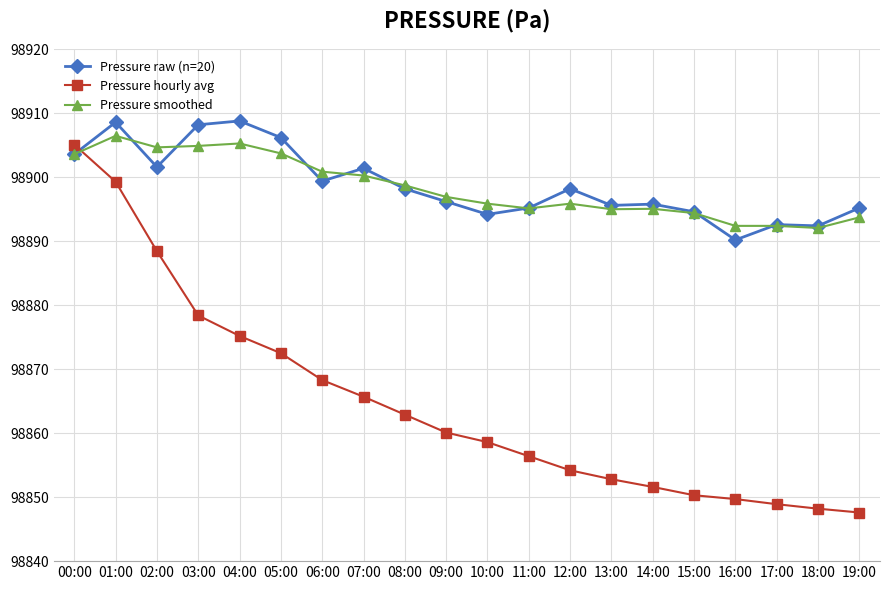

What are all the series names shown in the legend?

Pressure raw (n=20), Pressure hourly avg, Pressure smoothed